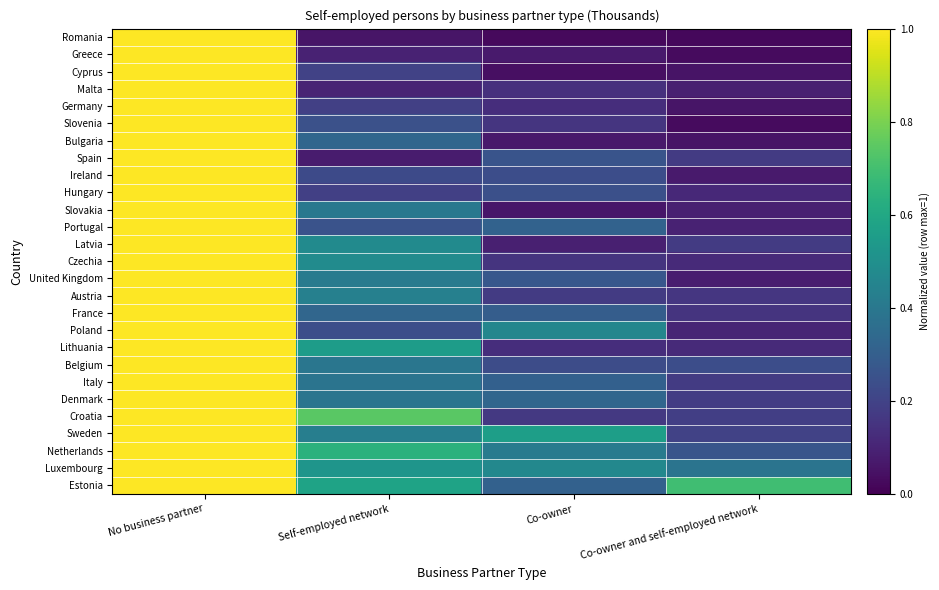

Reading left to right, extract all data points from this chart.

Romania: No business partner=1.0	Self-employed network=0.1	Co-owner=0.0	Co-owner and self-employed network=0.0
Greece: No business partner=1.0	Self-employed network=0.1	Co-owner=0.1	Co-owner and self-employed network=0.0
Cyprus: No business partner=1.0	Self-employed network=0.2	Co-owner=0.0	Co-owner and self-employed network=0.1
Malta: No business partner=1.0	Self-employed network=0.1	Co-owner=0.1	Co-owner and self-employed network=0.1
Germany: No business partner=1.0	Self-employed network=0.2	Co-owner=0.1	Co-owner and self-employed network=0.1
Slovenia: No business partner=1.0	Self-employed network=0.2	Co-owner=0.2	Co-owner and self-employed network=0.0
Bulgaria: No business partner=1.0	Self-employed network=0.3	Co-owner=0.1	Co-owner and self-employed network=0.1
Spain: No business partner=1.0	Self-employed network=0.1	Co-owner=0.3	Co-owner and self-employed network=0.2
Ireland: No business partner=1.0	Self-employed network=0.2	Co-owner=0.2	Co-owner and self-employed network=0.1
Hungary: No business partner=1.0	Self-employed network=0.2	Co-owner=0.2	Co-owner and self-employed network=0.1
Slovakia: No business partner=1.0	Self-employed network=0.4	Co-owner=0.1	Co-owner and self-employed network=0.1
Portugal: No business partner=1.0	Self-employed network=0.3	Co-owner=0.3	Co-owner and self-employed network=0.1
Latvia: No business partner=1.0	Self-employed network=0.5	Co-owner=0.1	Co-owner and self-employed network=0.2
Czechia: No business partner=1.0	Self-employed network=0.5	Co-owner=0.2	Co-owner and self-employed network=0.1
United Kingdom: No business partner=1.0	Self-employed network=0.4	Co-owner=0.3	Co-owner and self-employed network=0.1
Austria: No business partner=1.0	Self-employed network=0.4	Co-owner=0.2	Co-owner and self-employed network=0.2
France: No business partner=1.0	Self-employed network=0.3	Co-owner=0.3	Co-owner and self-employed network=0.2
Poland: No business partner=1.0	Self-employed network=0.2	Co-owner=0.5	Co-owner and self-employed network=0.1
Lithuania: No business partner=1.0	Self-employed network=0.6	Co-owner=0.1	Co-owner and self-employed network=0.1
Belgium: No business partner=1.0	Self-employed network=0.4	Co-owner=0.2	Co-owner and self-employed network=0.2
Italy: No business partner=1.0	Self-employed network=0.4	Co-owner=0.3	Co-owner and self-employed network=0.2
Denmark: No business partner=1.0	Self-employed network=0.4	Co-owner=0.3	Co-owner and self-employed network=0.2
Croatia: No business partner=1.0	Self-employed network=0.7	Co-owner=0.2	Co-owner and self-employed network=0.2
Sweden: No business partner=1.0	Self-employed network=0.4	Co-owner=0.6	Co-owner and self-employed network=0.2
Netherlands: No business partner=1.0	Self-employed network=0.6	Co-owner=0.4	Co-owner and self-employed network=0.3
Luxembourg: No business partner=1.0	Self-employed network=0.5	Co-owner=0.5	Co-owner and self-employed network=0.4
Estonia: No business partner=1.0	Self-employed network=0.6	Co-owner=0.3	Co-owner and self-employed network=0.7